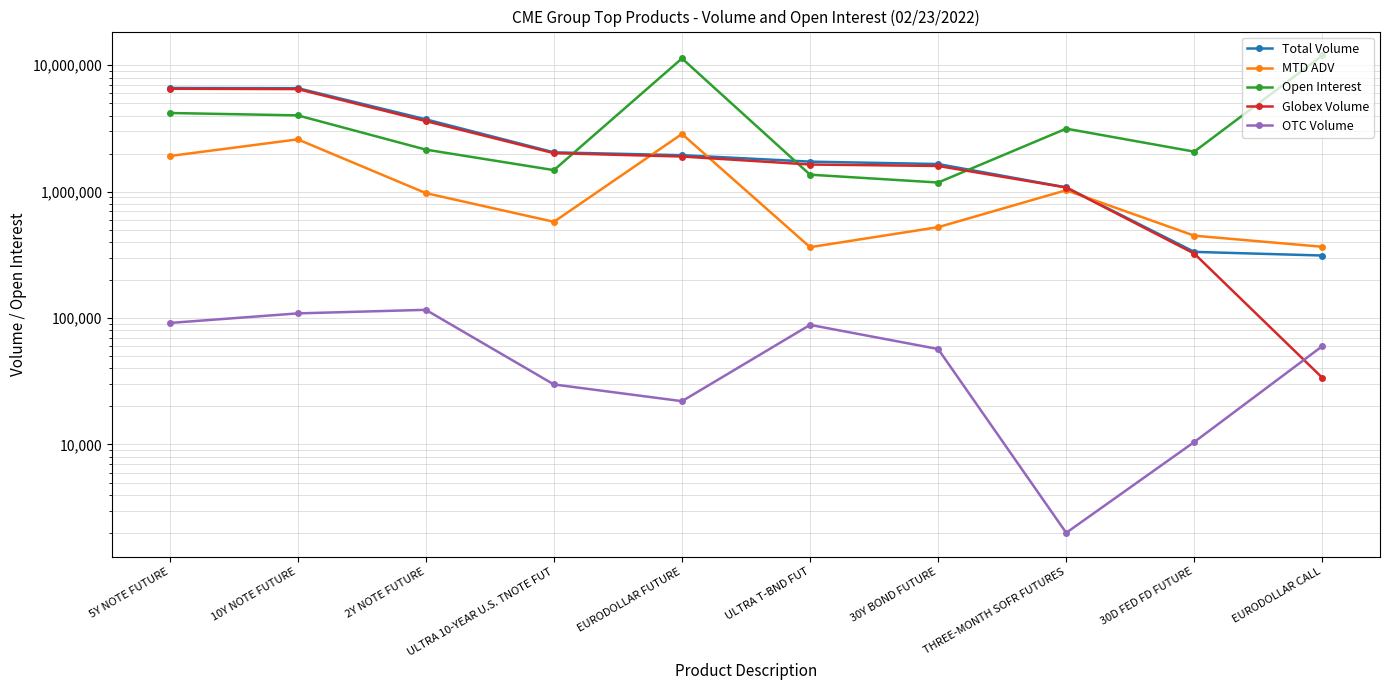

What is the approximate value of Total Volume at EURODOLLAR FUTURE?

1943156.0